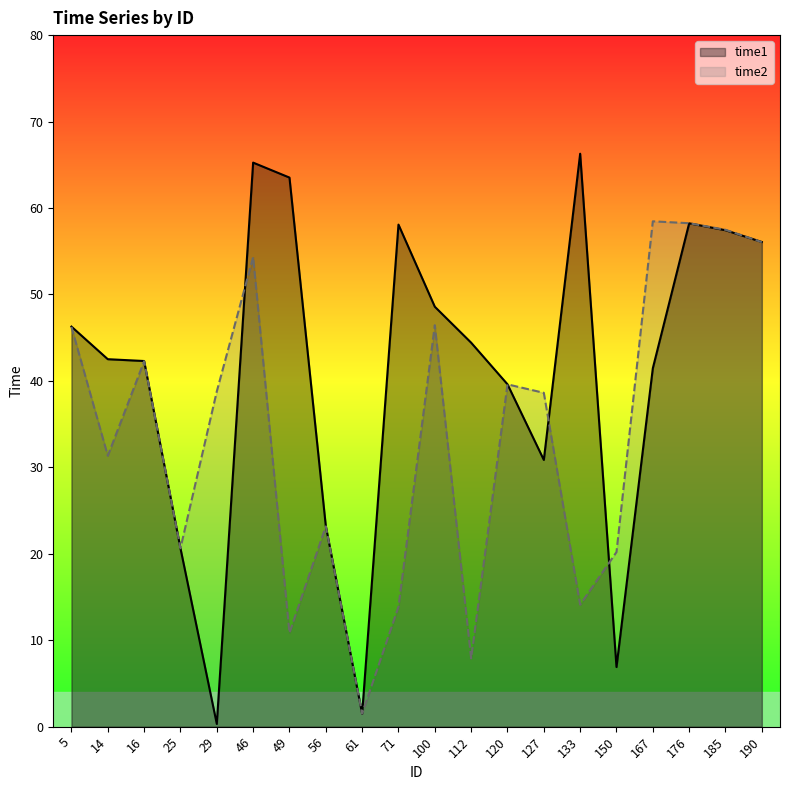

Reading left to right, list all the values displayed in this chart.

time1: 5=46.3	14=42.5	16=42.3	25=20.6	29=0.3	46=65.2	49=63.5	56=23.2	61=1.5	71=58.1	100=48.6	112=44.4	120=39.6	127=30.9	133=66.3	150=6.9	167=41.5	176=58.2	185=57.4	190=56.1
time2: 5=46.2	14=31.3	16=42.3	25=20.6	29=38.8	46=54.3	49=10.8	56=23.2	61=1.5	71=13.9	100=46.4	112=7.9	120=39.6	127=38.6	133=14.1	150=20.2	167=58.5	176=58.2	185=57.5	190=56.0